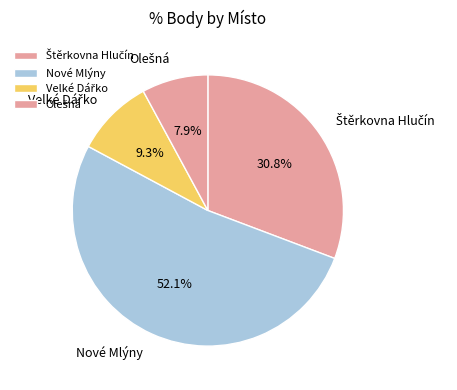

How many slices are in this pie chart?

4